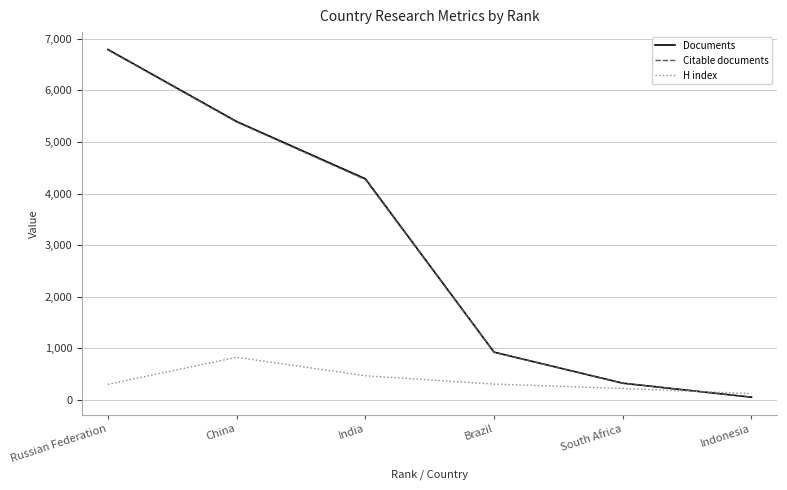

What is the difference between the highest and lowest values at Russian Federation?

6484